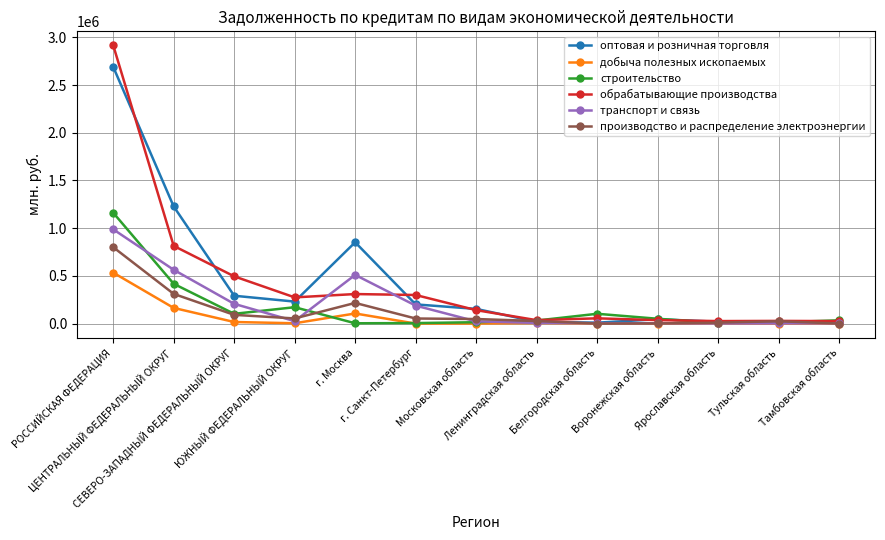

Which series has the largest range (max minus min)?

обрабатывающие производства